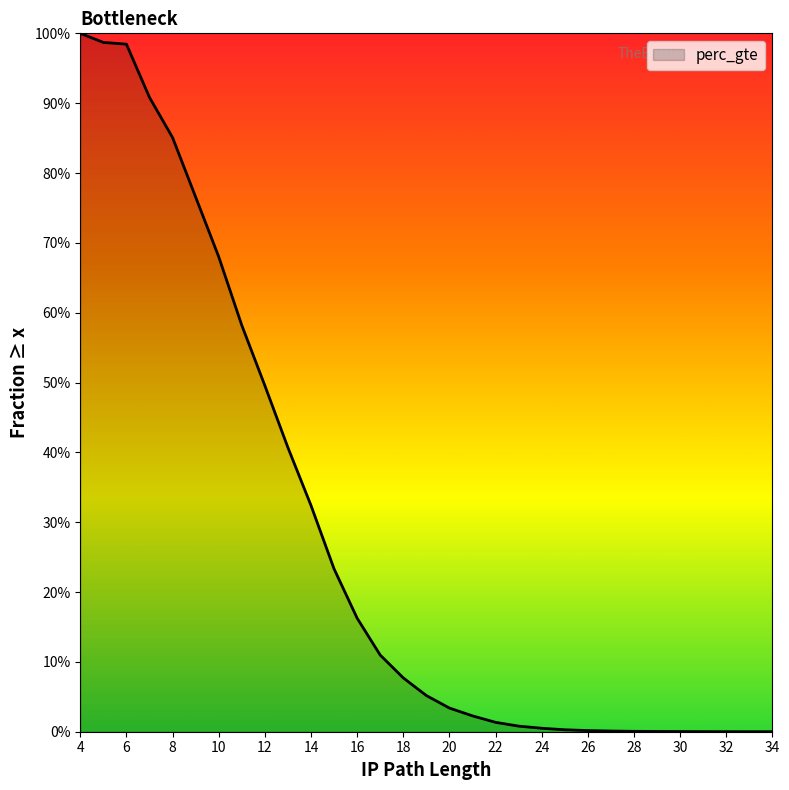

What is the sum of all values?

8.7